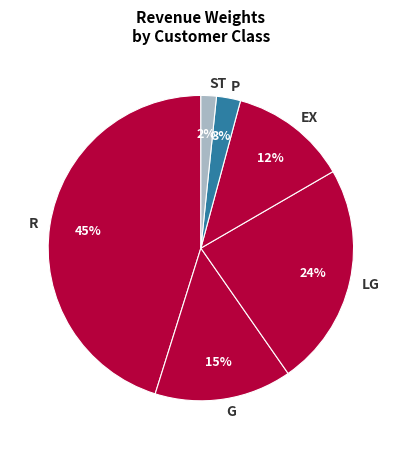

To the nearest percent, what is the combined percentage of EX and ST?

14%